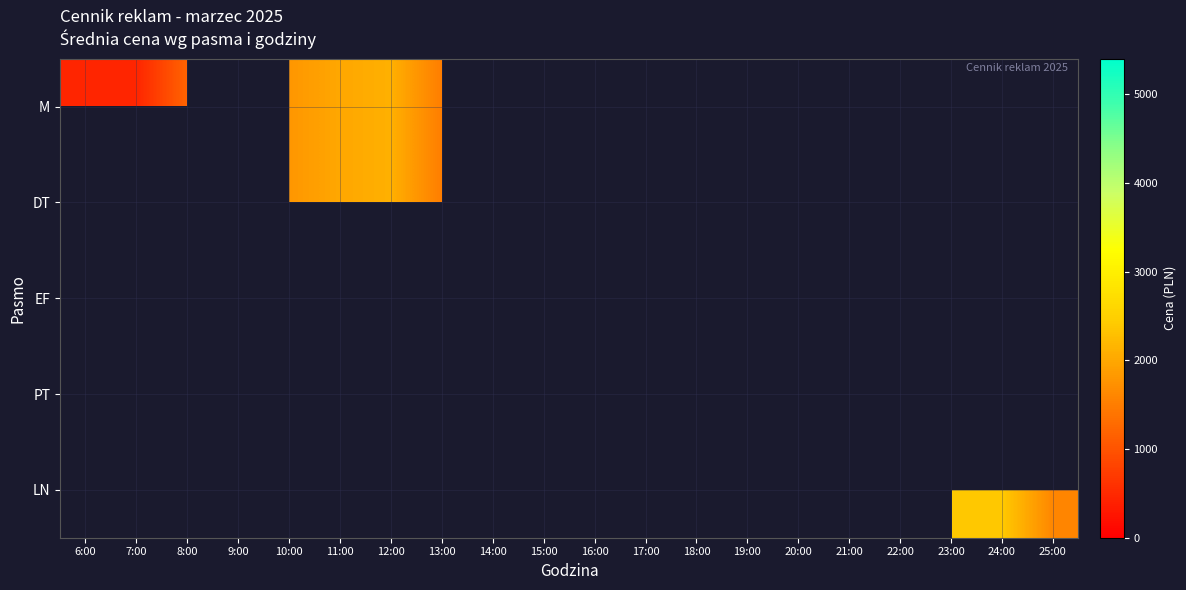

Reading left to right, extract all data points from this chart.

M: 6:00=450	7:00=450	8:00=1200	9:00=0	10:00=1800	11:00=2000	12:00=2100	13:00=1500	14:00=0	15:00=0	16:00=0	17:00=0	18:00=0	19:00=0	20:00=0	21:00=0	22:00=0	23:00=0	24:00=0	25:00=0
DT: 6:00=0	7:00=0	8:00=0	9:00=1300	10:00=1800	11:00=2000	12:00=2100	13:00=1500	14:00=1600	15:00=0	16:00=0	17:00=0	18:00=0	19:00=0	20:00=0	21:00=0	22:00=0	23:00=0	24:00=0	25:00=0
EF: 6:00=0	7:00=0	8:00=0	9:00=0	10:00=0	11:00=0	12:00=0	13:00=0	14:00=0	15:00=2100	16:00=1500	17:00=0	18:00=0	19:00=0	20:00=0	21:00=0	22:00=0	23:00=0	24:00=0	25:00=0
PT: 6:00=0	7:00=0	8:00=0	9:00=0	10:00=0	11:00=0	12:00=0	13:00=0	14:00=0	15:00=0	16:00=0	17:00=3200	18:00=4000	19:00=5400	20:00=4400	21:00=3000	22:00=4100	23:00=0	24:00=0	25:00=0
LN: 6:00=0	7:00=0	8:00=0	9:00=0	10:00=0	11:00=0	12:00=0	13:00=0	14:00=0	15:00=0	16:00=0	17:00=0	18:00=0	19:00=0	20:00=0	21:00=0	22:00=0	23:00=2400	24:00=2400	25:00=1600